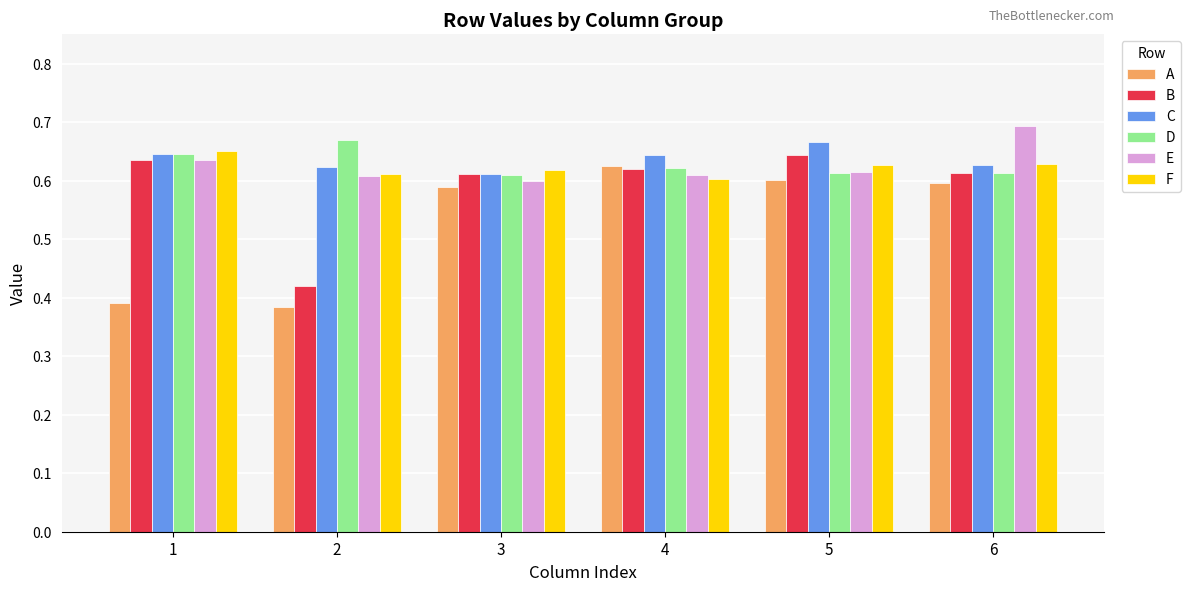

True or false: C has a value of 0.6 at 2.

True